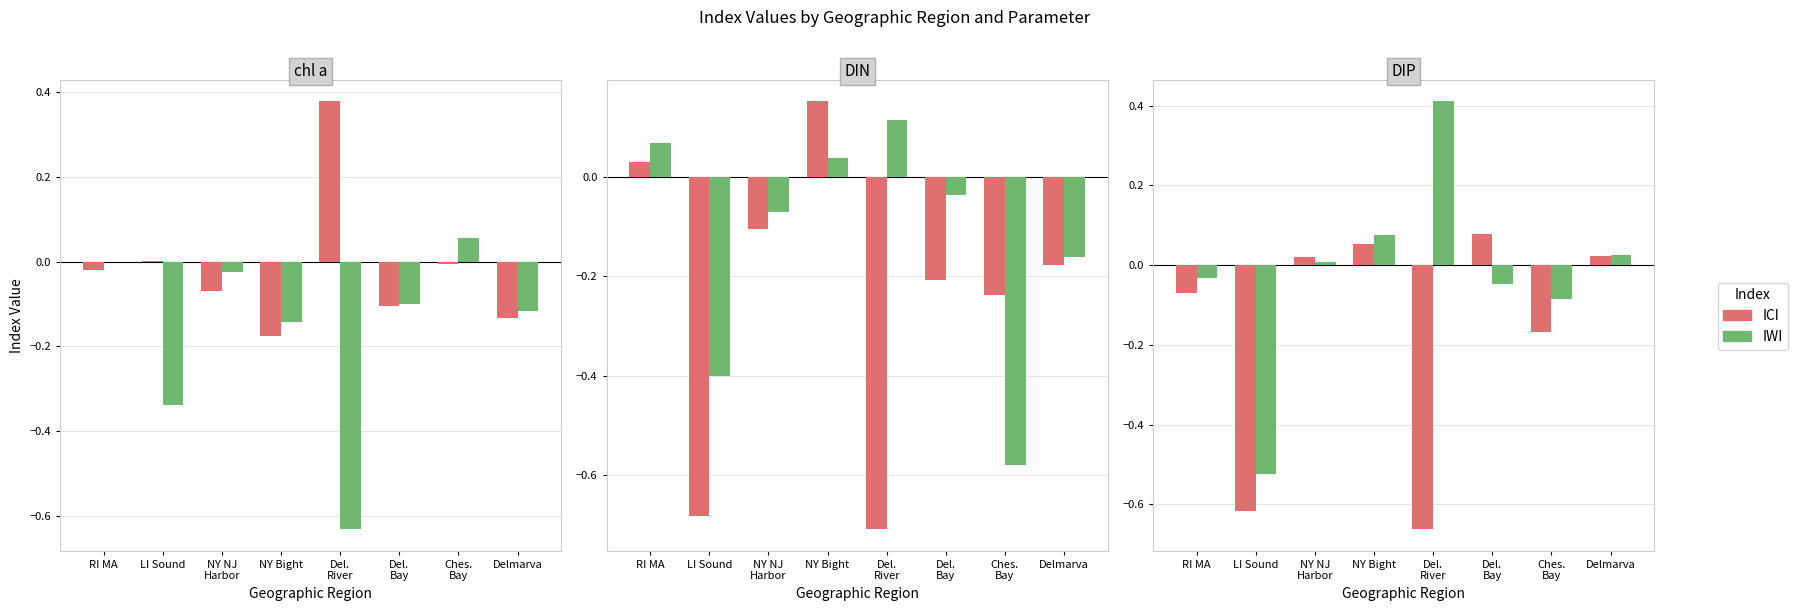

What are all the series names shown in the legend?

ICI, IWI